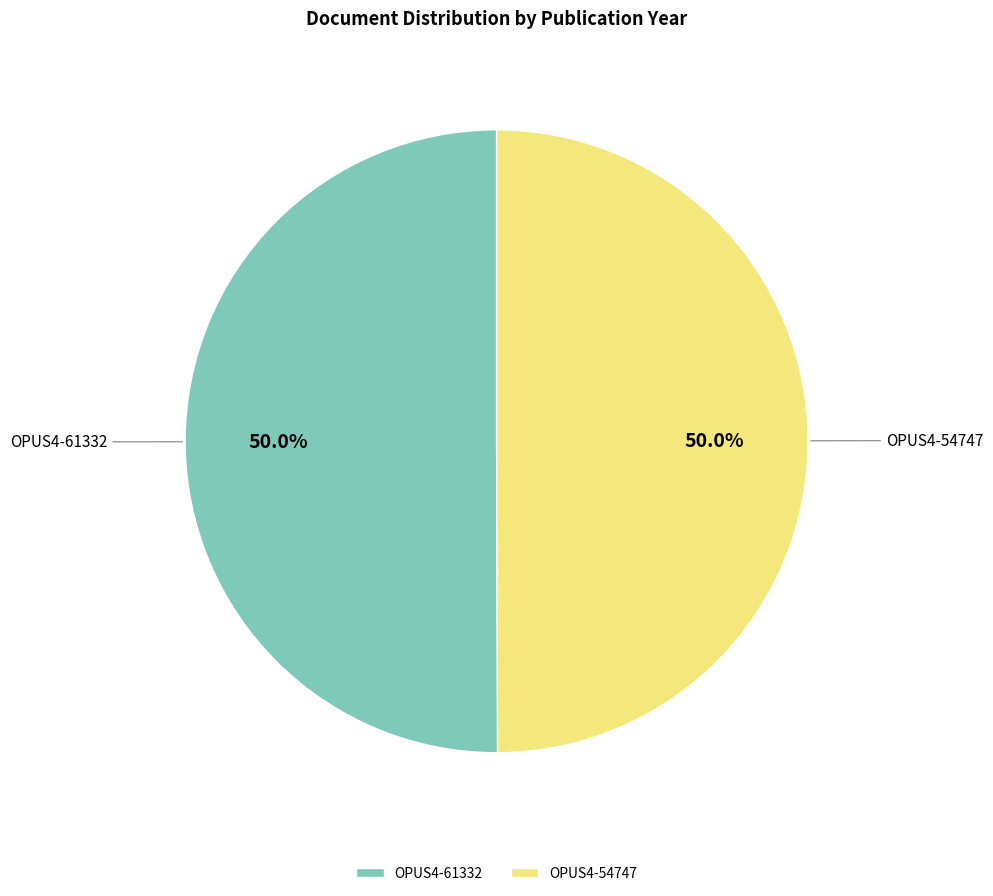

True or false: OPUS4-54747 accounts for 50% of the total.

True